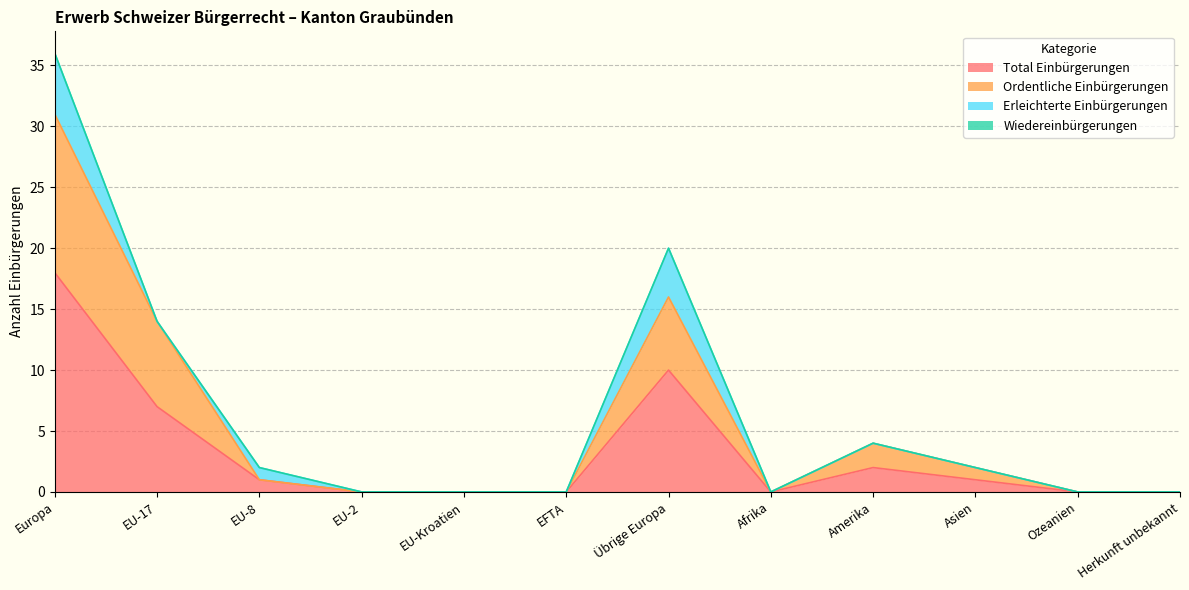

Is it true that Total Einbürgerungen equals -11 at EU-Kroatien?

False